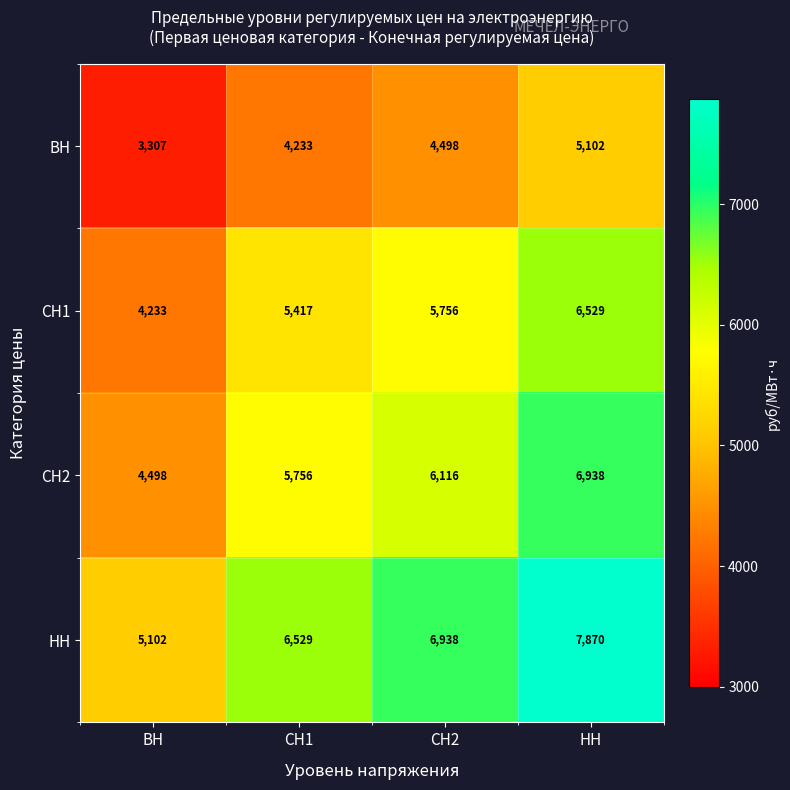

Reading left to right, extract all data points from this chart.

ВН: ВН=3307	СН1=4233	СН2=4498	НН=5102
СН1: ВН=4233	СН1=5417	СН2=5756	НН=6529
СН2: ВН=4498	СН1=5756	СН2=6116	НН=6938
НН: ВН=5102	СН1=6529	СН2=6938	НН=7870